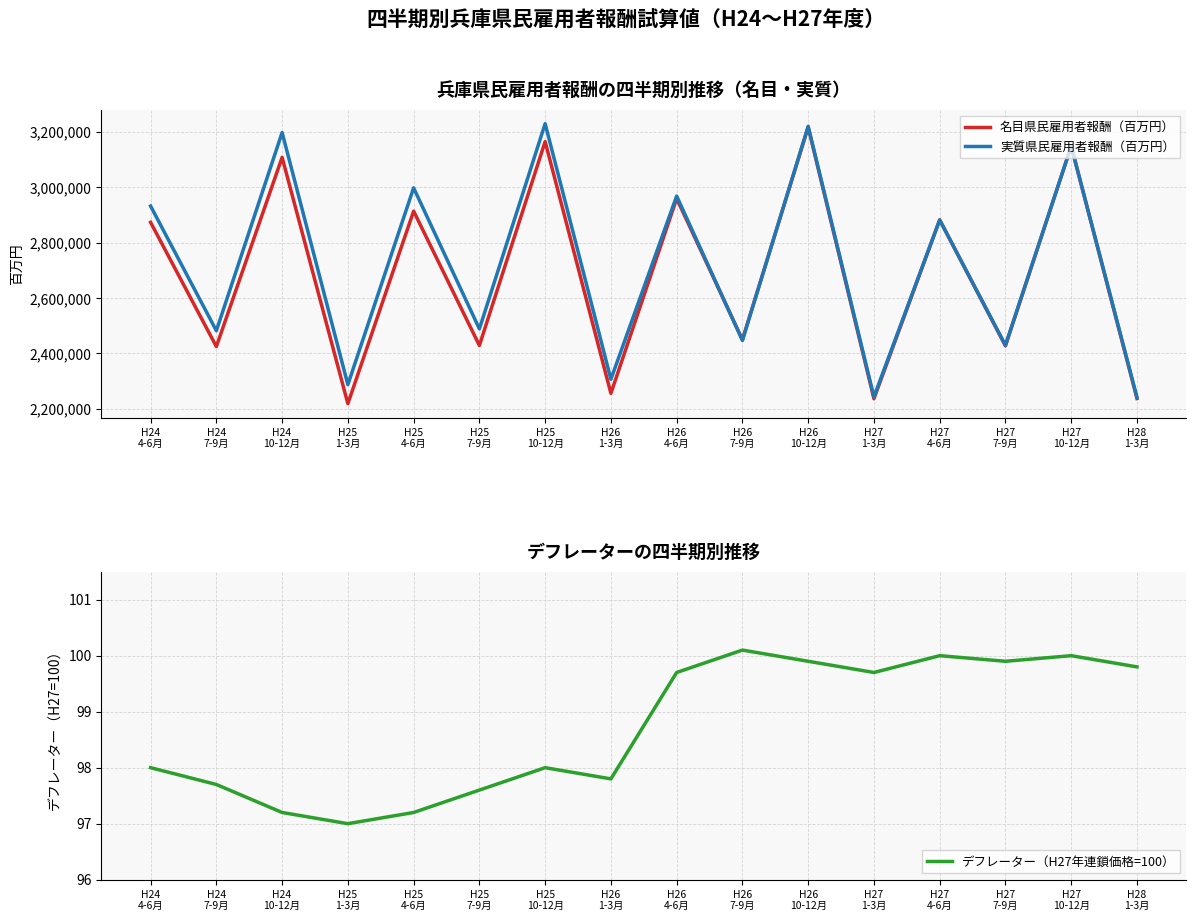

Rank the series at H27
4-6月 from highest to lowest value.

名目県民雇用者報酬（百万円）, 実質県民雇用者報酬（百万円）, デフレーター（H27年連鎖価格=100）